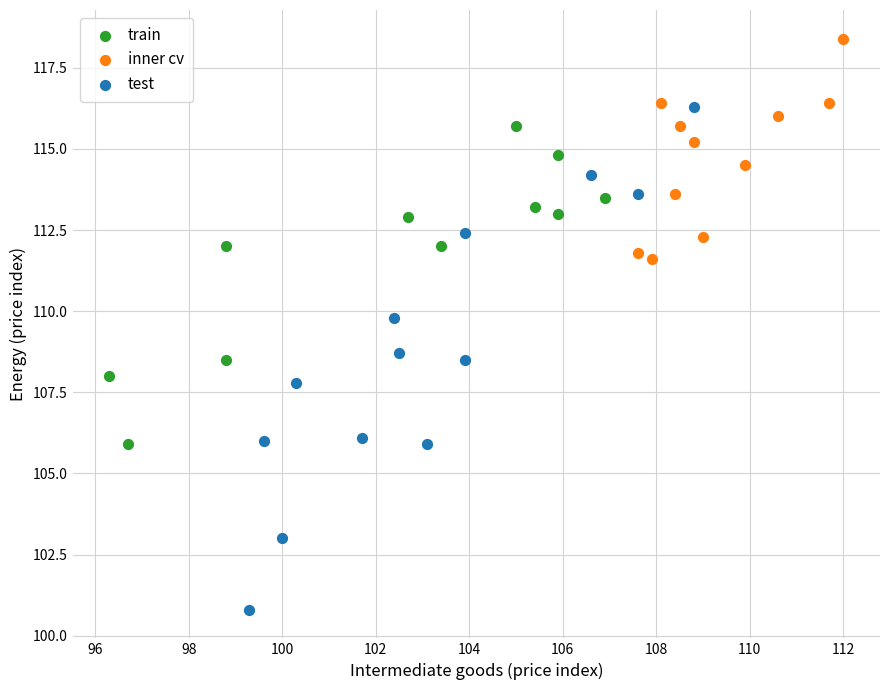

Which series reaches the minimum Y coordinate?

test